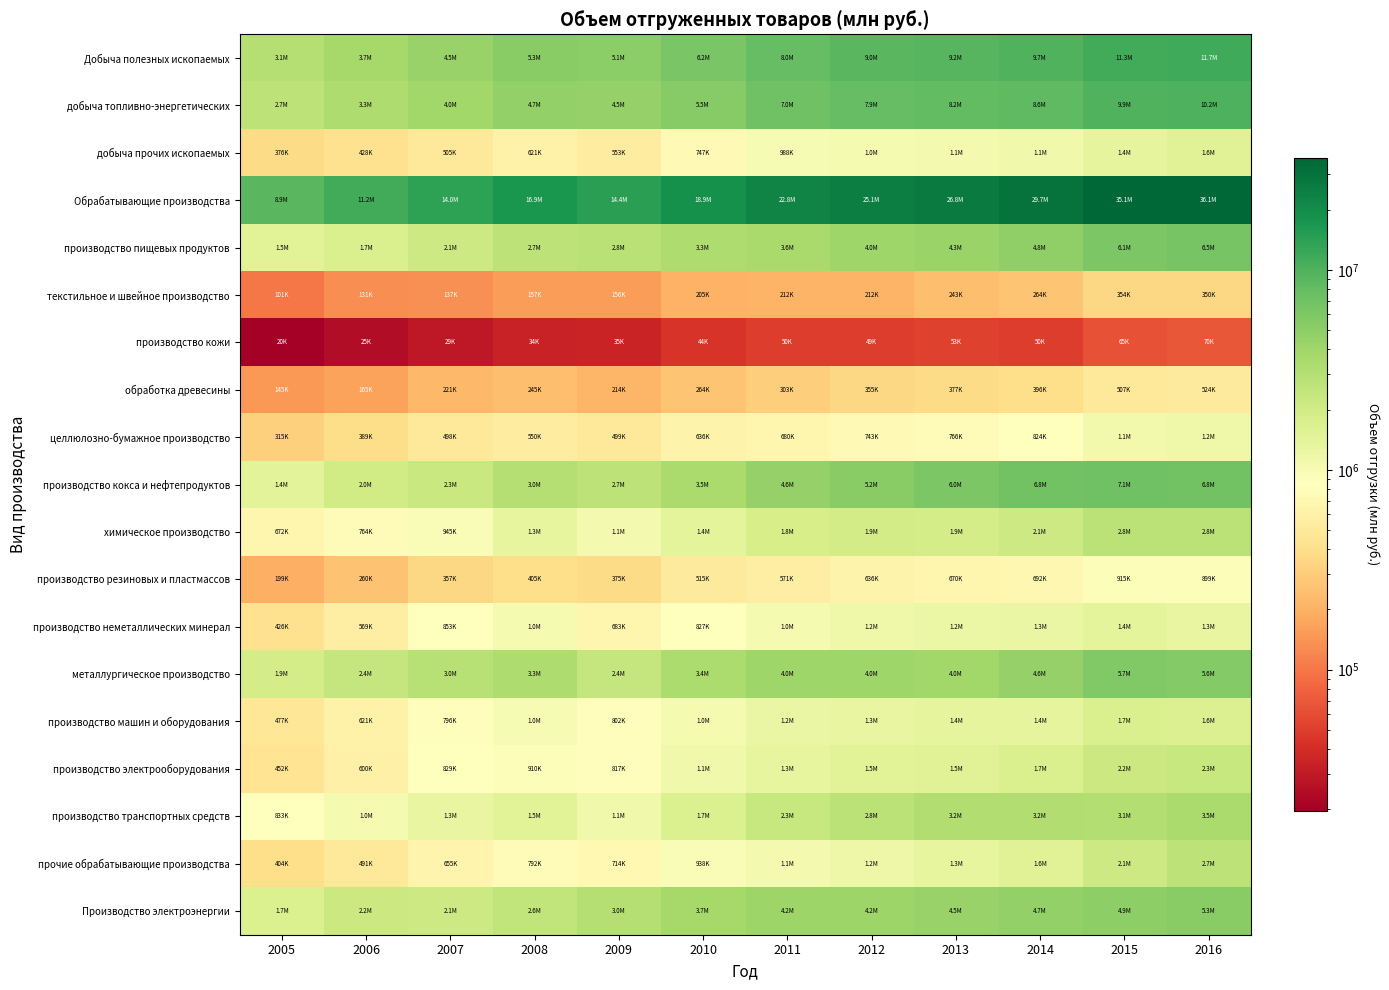

At 2013, list the series in order from largest to smallest.

Обрабатывающие производства, Добыча полезных ископаемых, добыча топливно-энергетических, производство кокса и нефтепродуктов, Производство электроэнергии, производство пищевых продуктов, металлургическое производство, производство транспортных средств, химическое производство, производство электрооборудования, производство машин и оборудования, прочие обрабатывающие производства, производство неметаллических минерал, добыча прочих ископаемых, целлюлозно-бумажное производство, производство резиновых и пластмассов, обработка древесины, текстильное и швейное производство, производство кожи